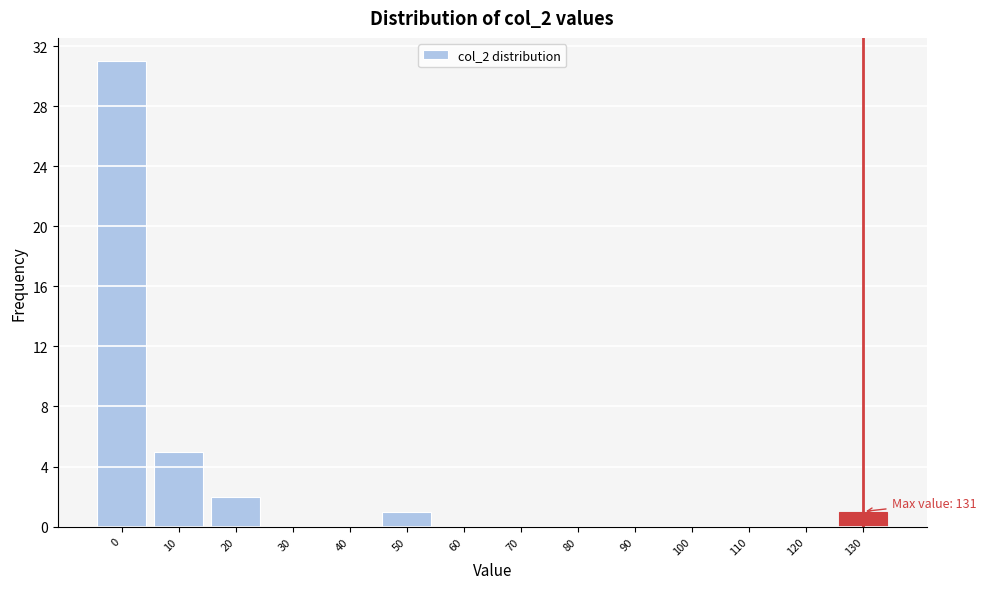

Reading left to right, list all the values displayed in this chart.

0=31	10=5	20=2	30=0	40=0	50=1	60=0	70=0	80=0	90=0	100=0	110=0	120=0	130=1